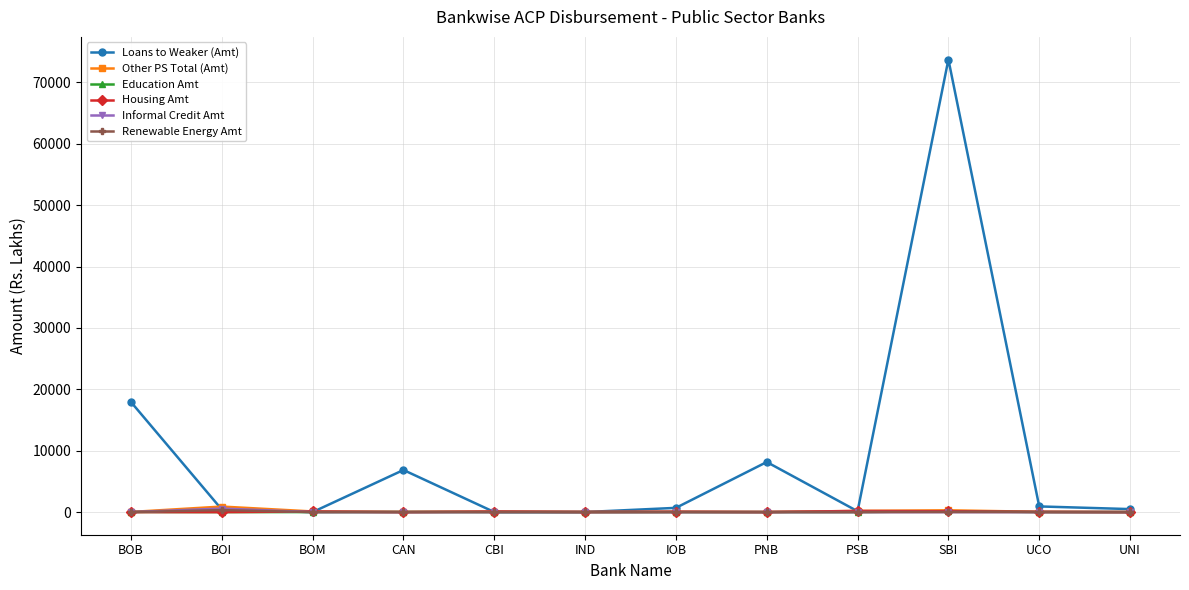

Which label corresponds to the largest value in the chart?

SBI